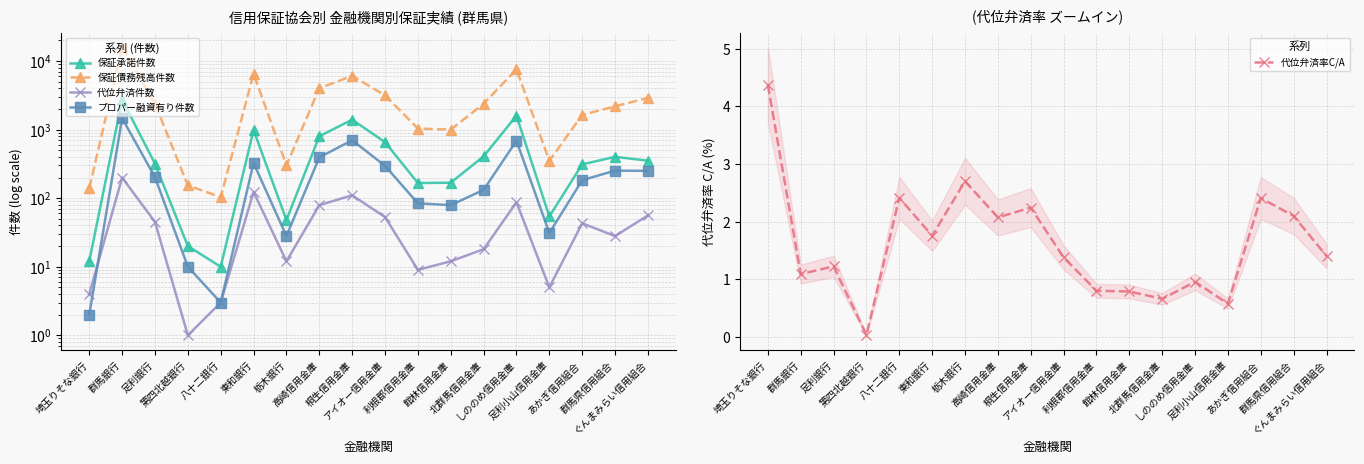

How many interior local peaks does the 保証承諾件数 series have?

5